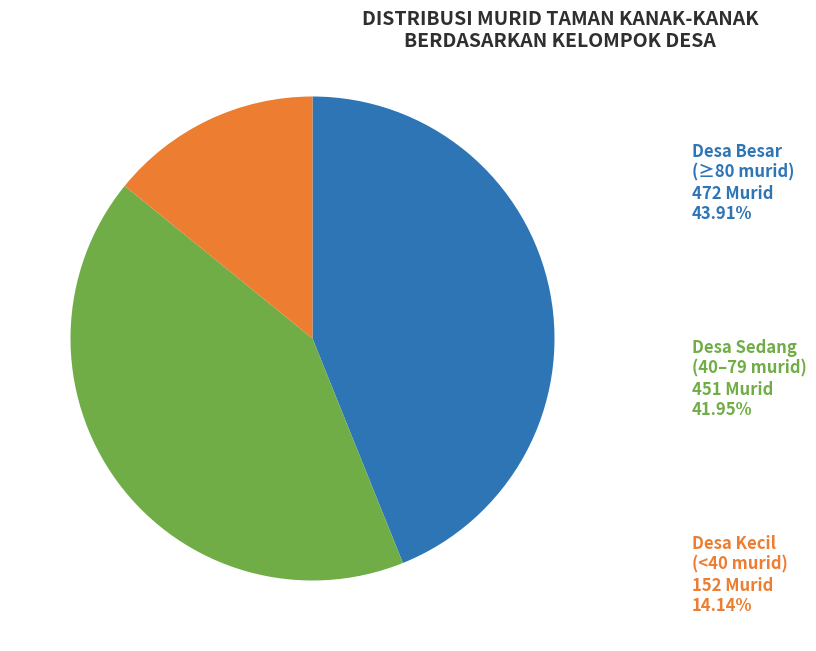

Is there a majority slice in this chart?

No